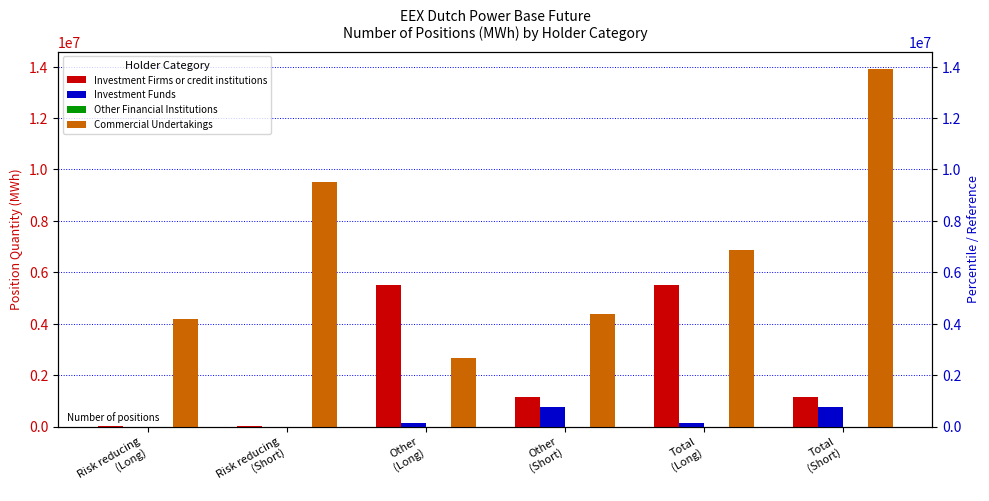

Between Risk reducing
(Short) and Risk reducing
(Long), which is larger?

Risk reducing
(Long)